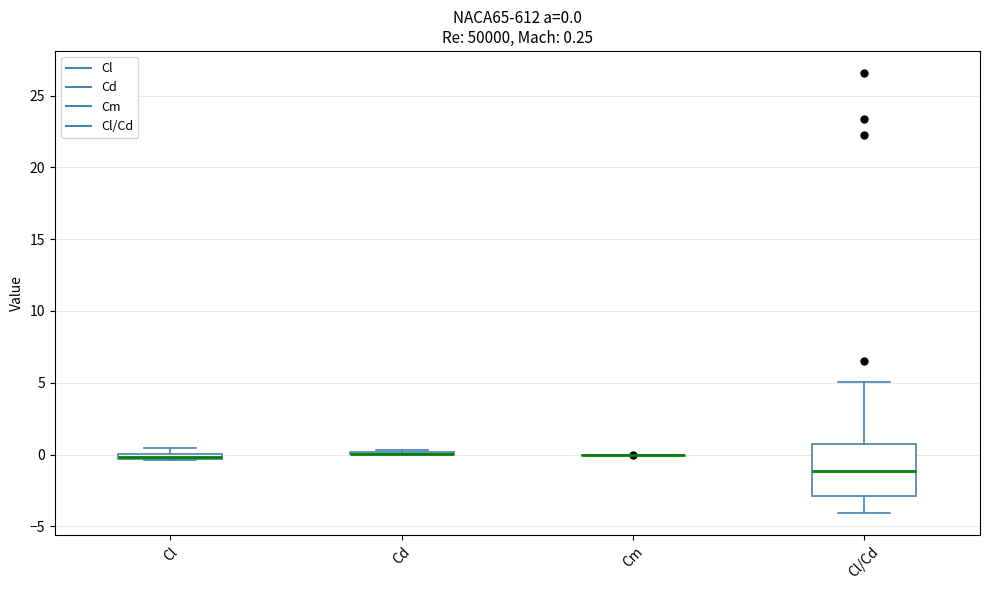

Comparing the boxes themselves (not the whiskers), which one is the tallest?

Cl/Cd